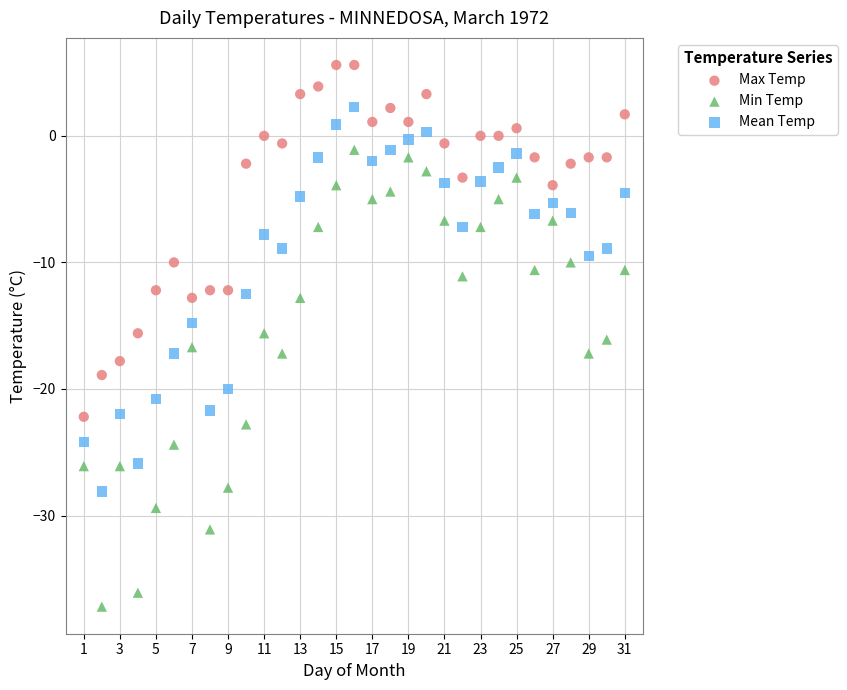

Across all data points, what is the range of X values (max minus min)?

30.0